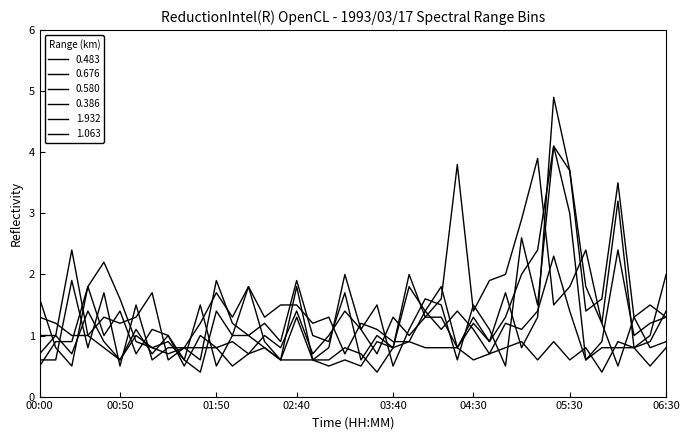

Where is 0.676 nearest to the value 2?

03:10